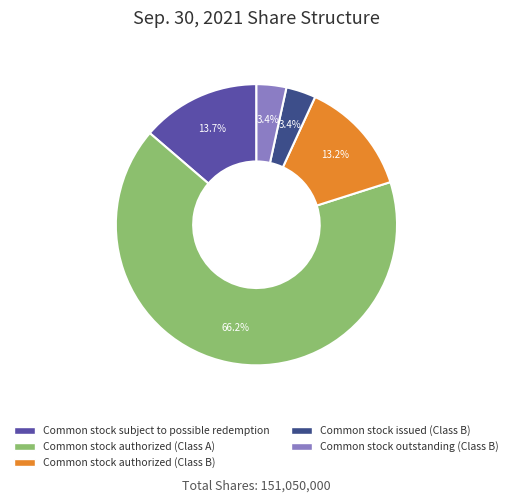

What is the majority slice?

Common stock authorized (Class A)